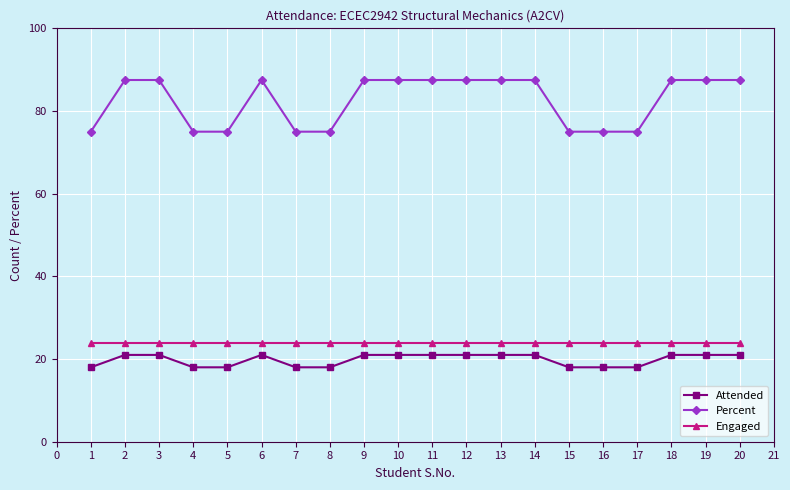

What is the difference between the highest and lowest values at 1?

57.0